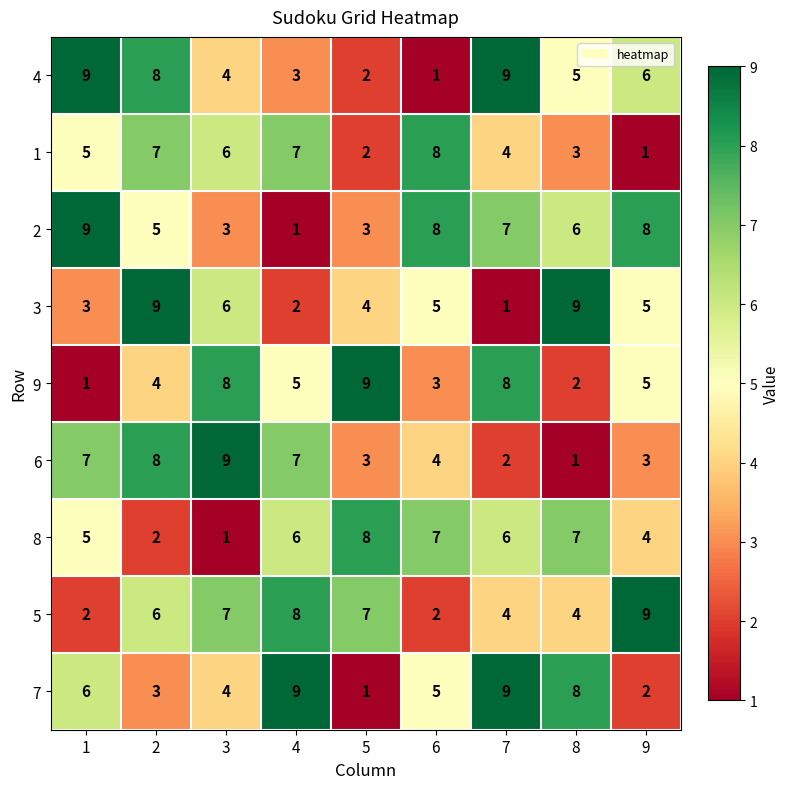

What is the greatest value displayed?

9